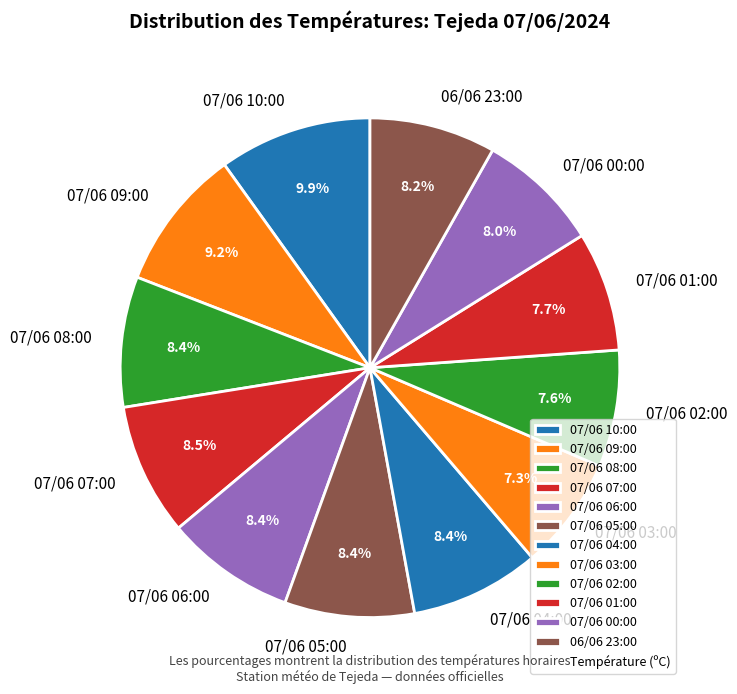

Is it true that 07/06 09:00 is 9% of the pie?

True